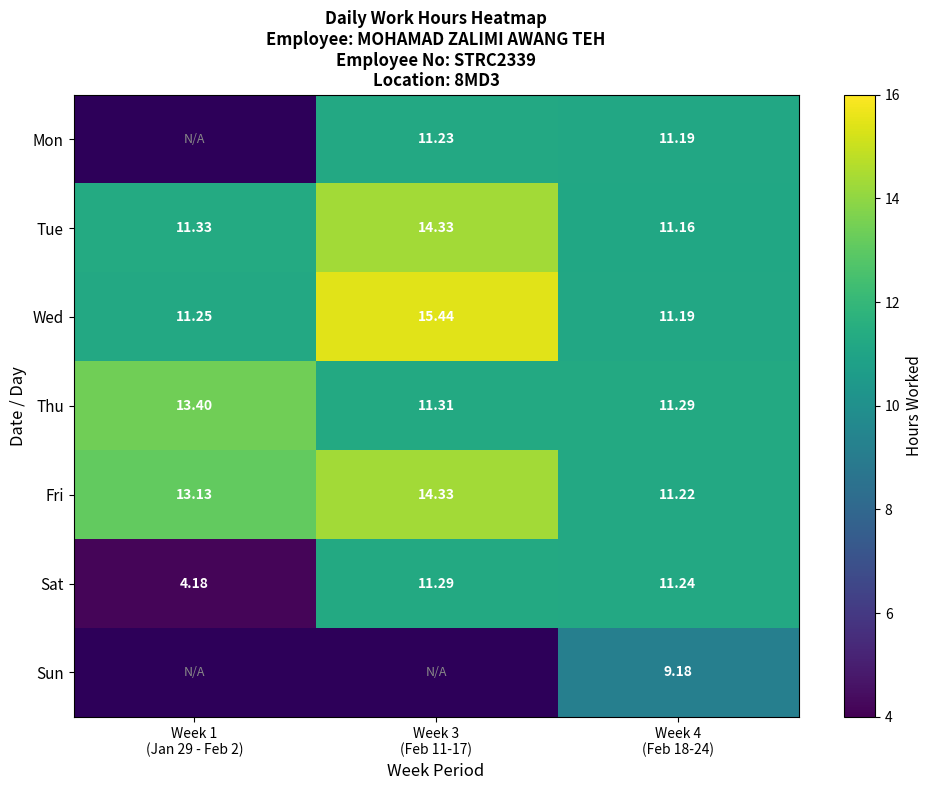

True or false: Sat has a value of 6.3 at Week 3 (Feb 11-17).

False